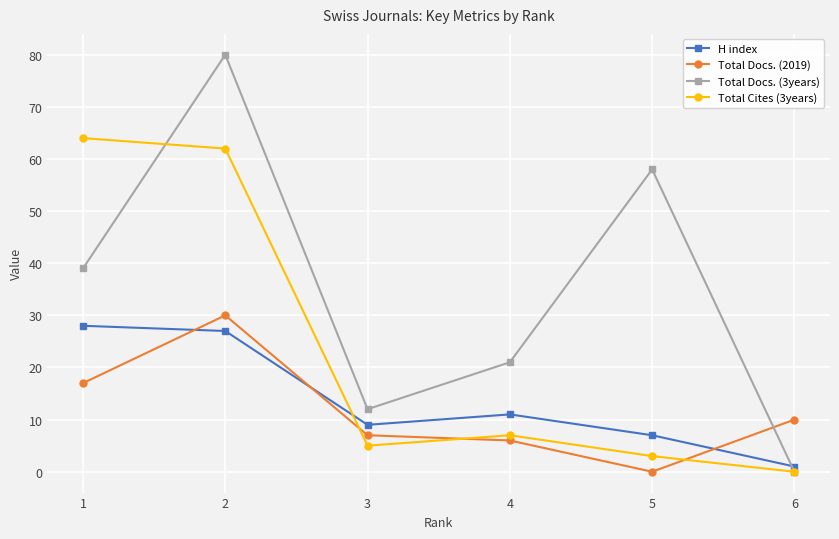

Reading left to right, extract all data points from this chart.

H index: 1=28	2=27	3=9	4=11	5=7	6=1
Total Docs. (2019): 1=17	2=30	3=7	4=6	5=0	6=10
Total Docs. (3years): 1=39	2=80	3=12	4=21	5=58	6=0
Total Cites (3years): 1=64	2=62	3=5	4=7	5=3	6=0